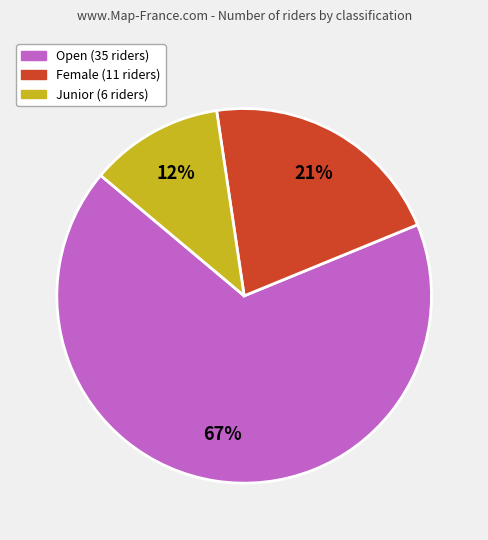

Is the sum of Junior and Female greater than half?

No